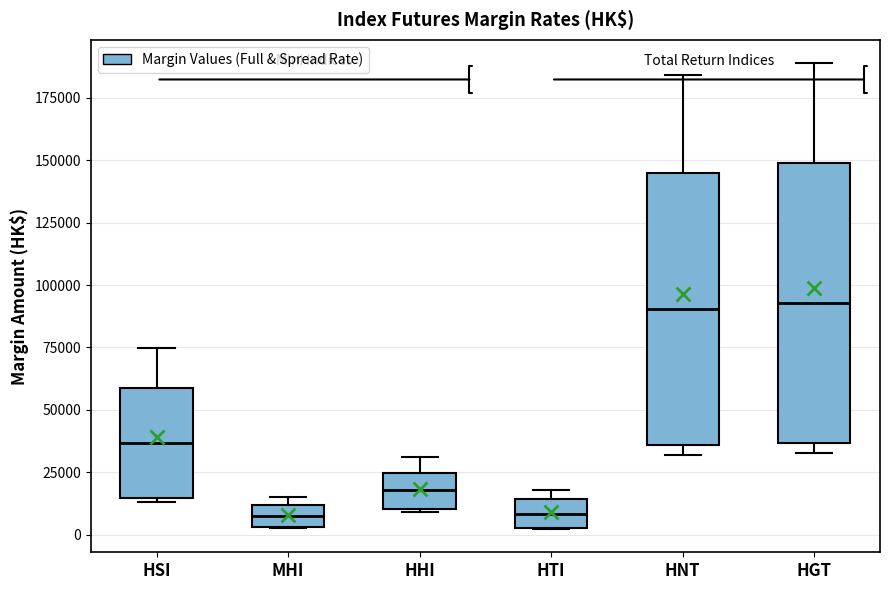

Reading left to right, read every box against the y-axis: the position of its median line, the range the box covers, and the ends of its whiskers. The values are not printed on the chart, so give them approximately, as read against the axis.

HSI: median 35000, box 15000 to 60000, whiskers 15000 (just below the box's lower edge) to 75000
MHI: median 5000 (inside the box), box 5000 to 10000, whiskers 5000 to 15000
HHI: median 20000, box 10000 to 25000, whiskers 10000 to 30000
HTI: median 10000, box 5000 to 15000, whiskers 0 to 20000
HNT: median 90000, box 35000 to 145000, whiskers 30000 to 185000
HGT: median 95000, box 35000 to 150000, whiskers 35000 (just below the box's lower edge) to 190000